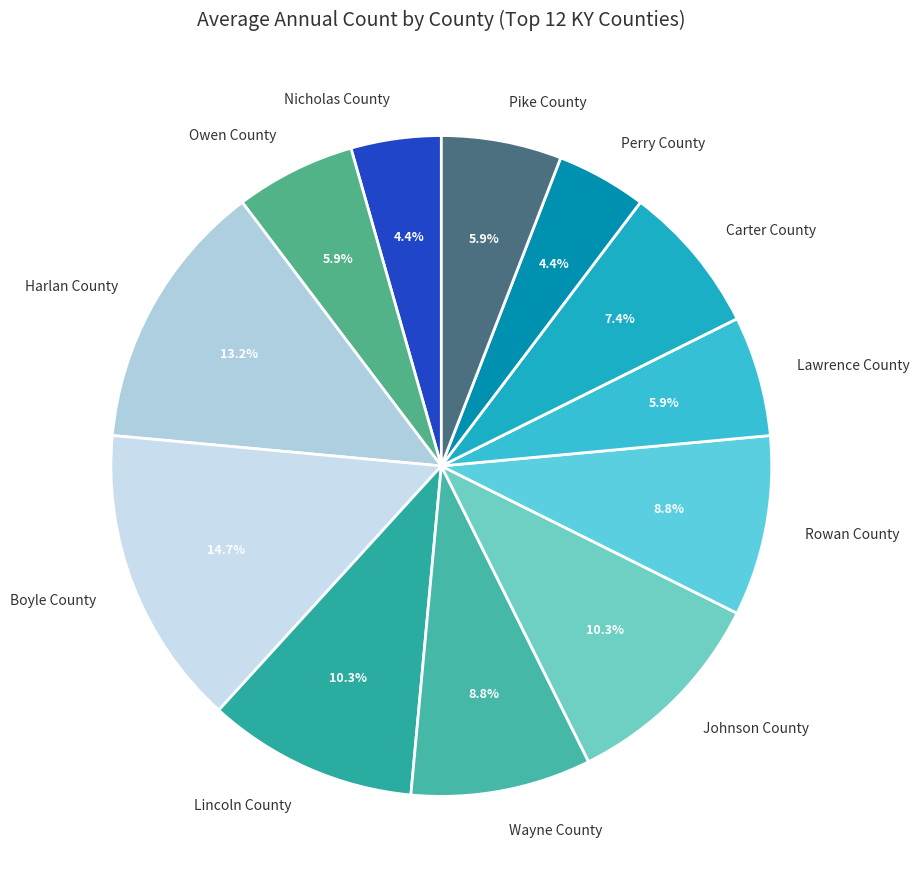

To the nearest percent, what percentage of the pie is Owen County?

6%